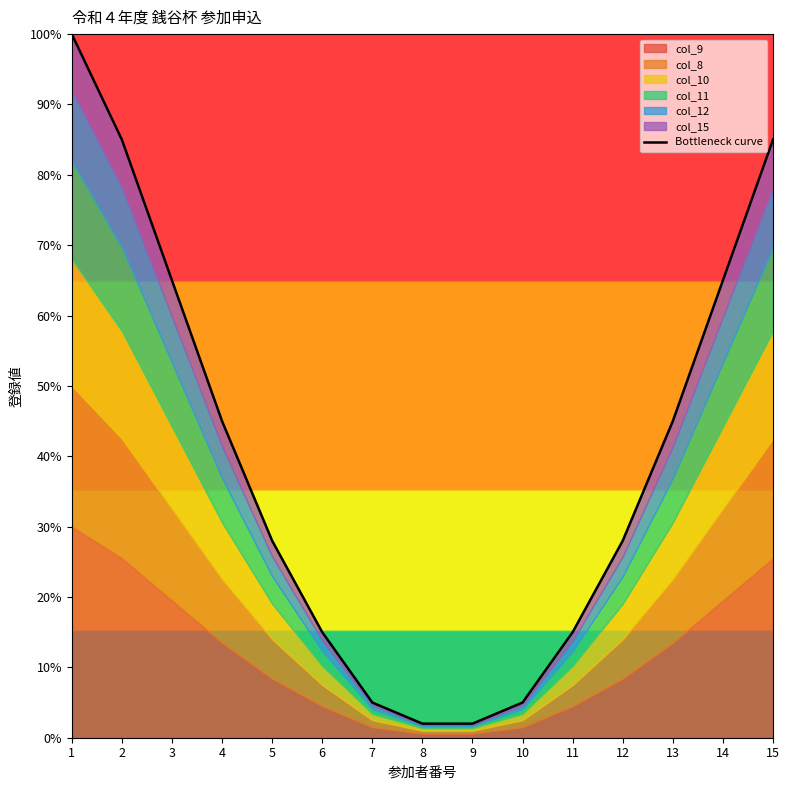

The chart shows a value of 48 at 5. True or false?

False